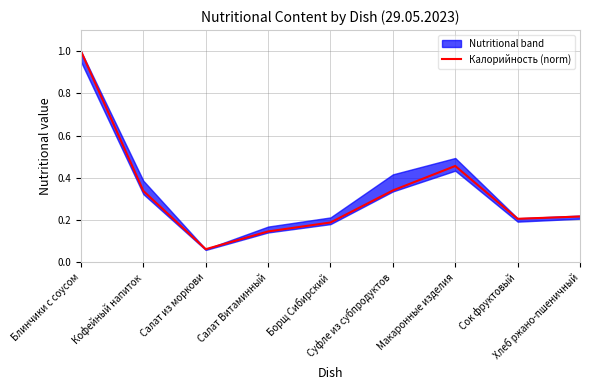

Is it true that the value at Хлеб ржано-пшеничный is 0.3?

False